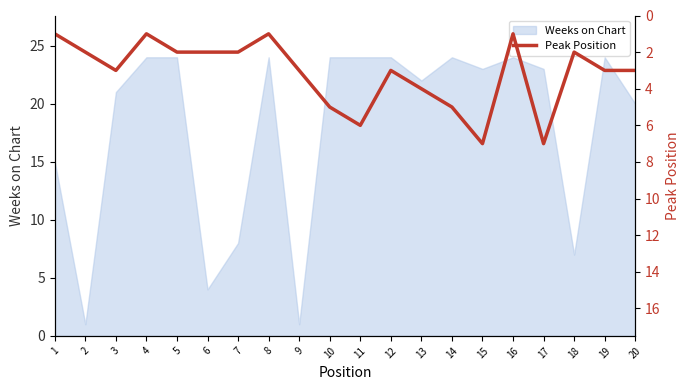

Is it true that Weeks on Chart equals 21 at 3?

True